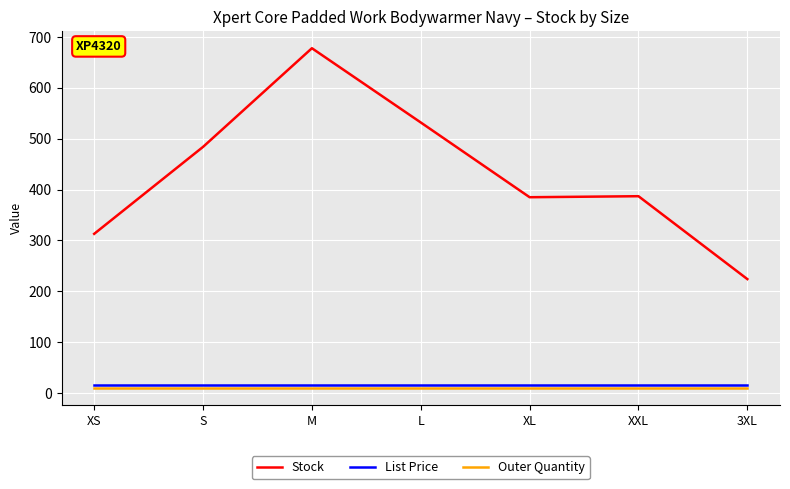

Which series has the widest spread of values?

Stock